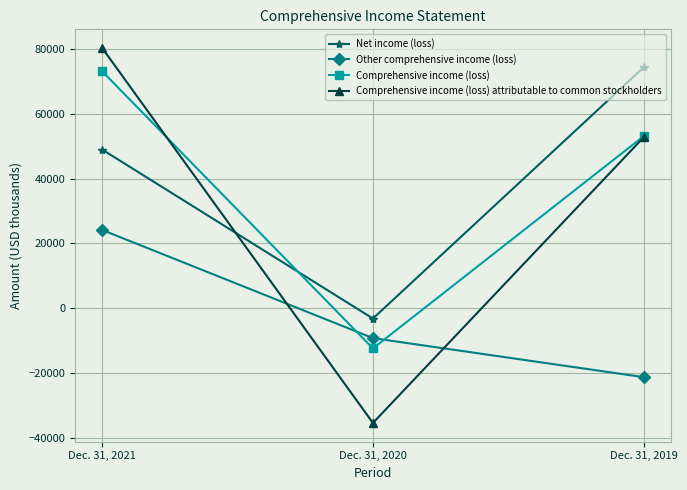

Is the value of Net income (loss) at Dec. 31, 2021 greater than the value of Comprehensive income (loss) attributable to common stockholders at Dec. 31, 2020?

Yes